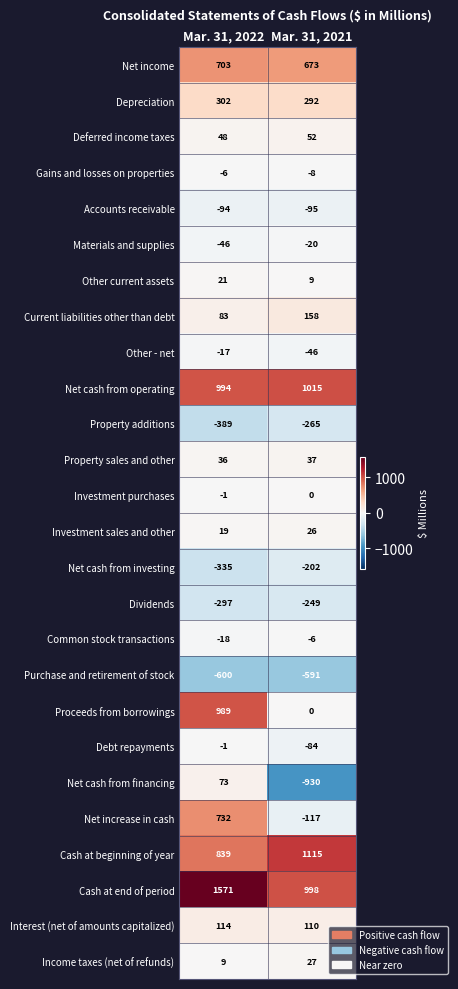

What is the greatest value displayed?

1571